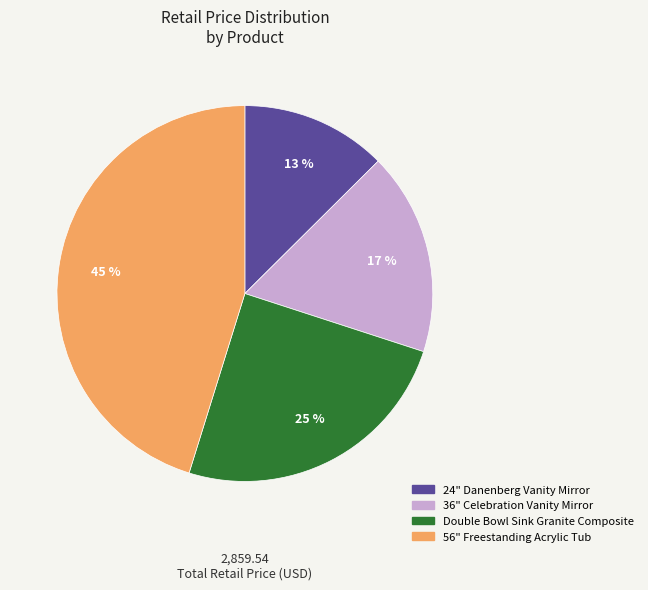

Which slice is the smallest?

24" Danenberg Vanity Mirror